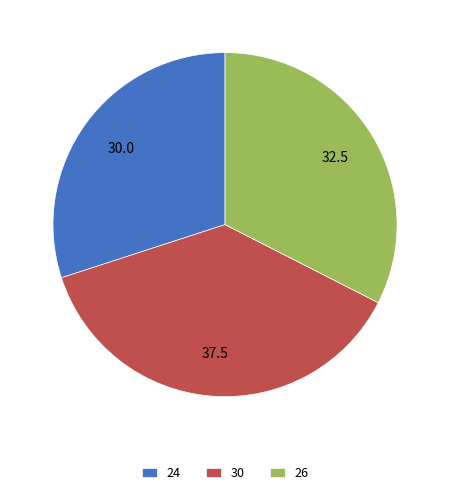

True or false: 24 accounts for 30% of the total.

True